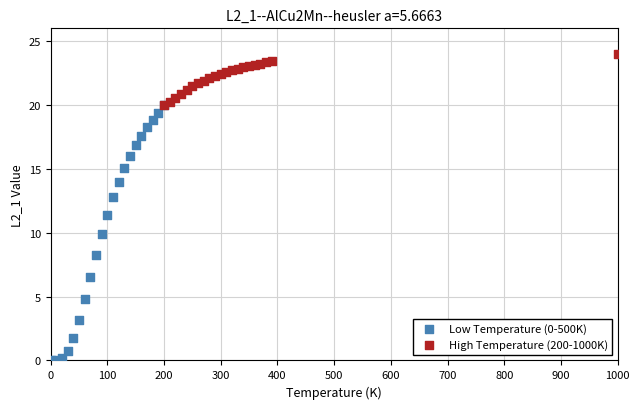

Which series reaches the maximum Y coordinate?

High Temperature (200-1000K)